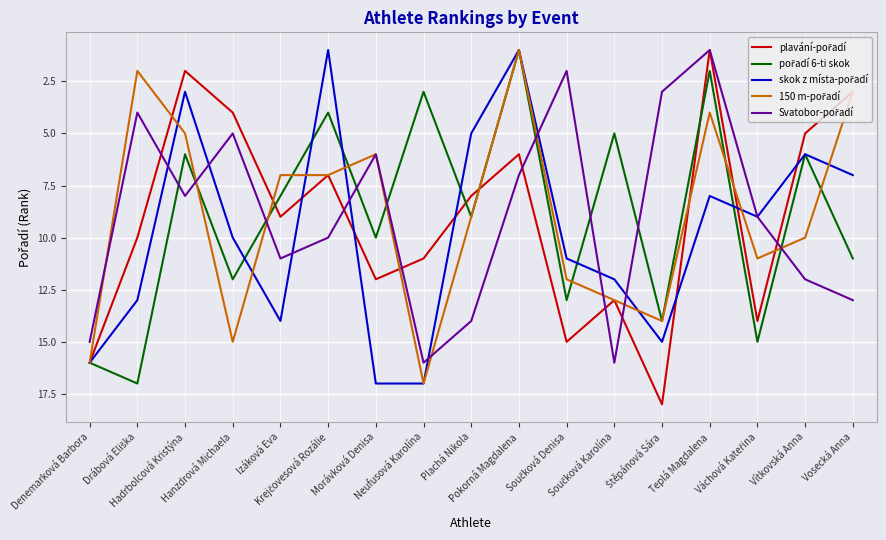

What is the maximum value shown in the chart?

18